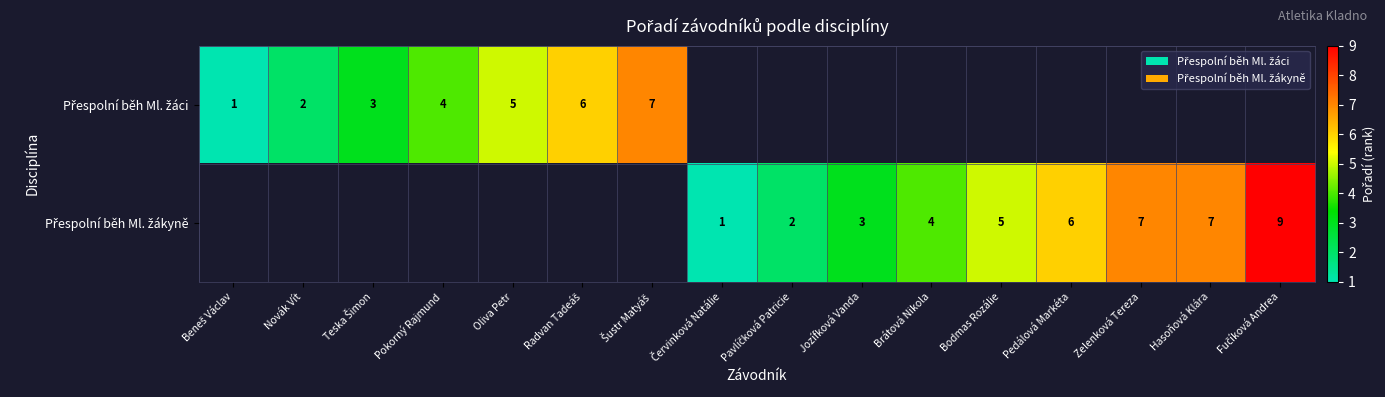

Which label corresponds to the largest value in the chart?

Fučíková Andrea